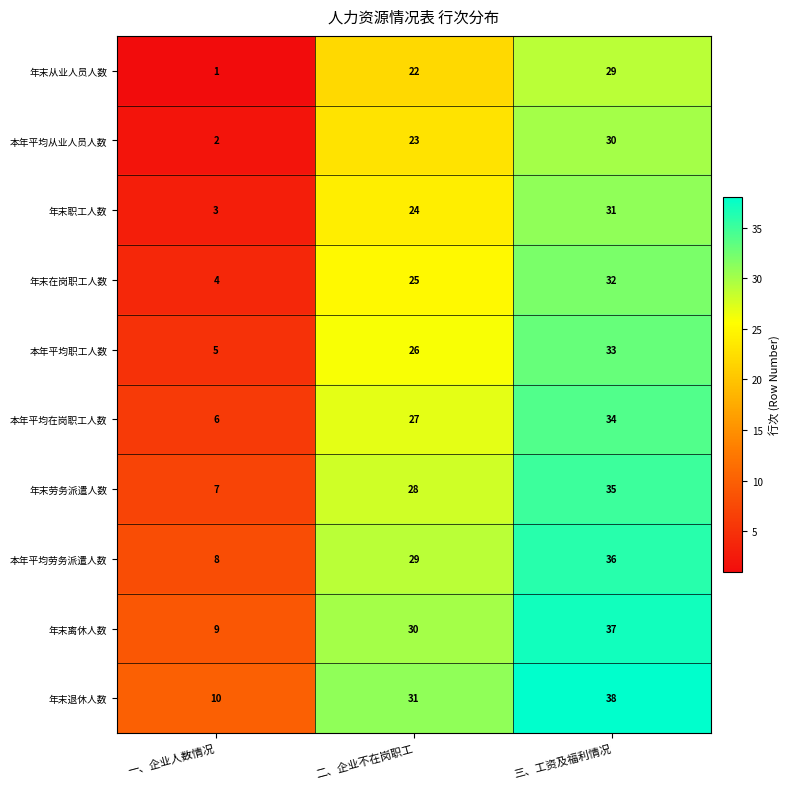

At which category is the sum across all series the highest?

三、工资及福利情况